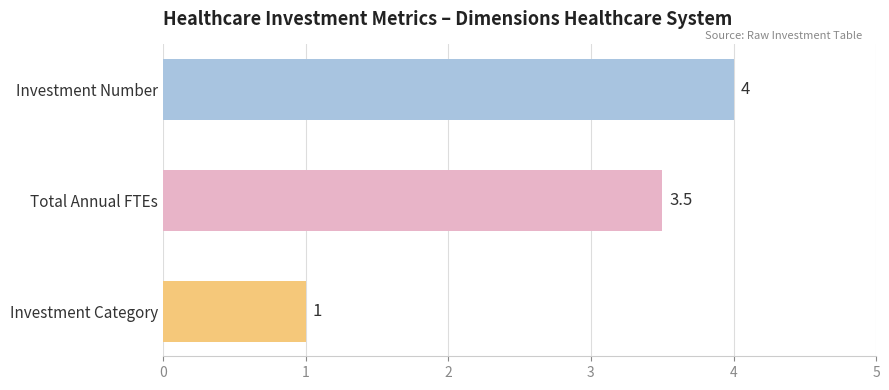

Which category has the lowest value across all series?

Investment Category